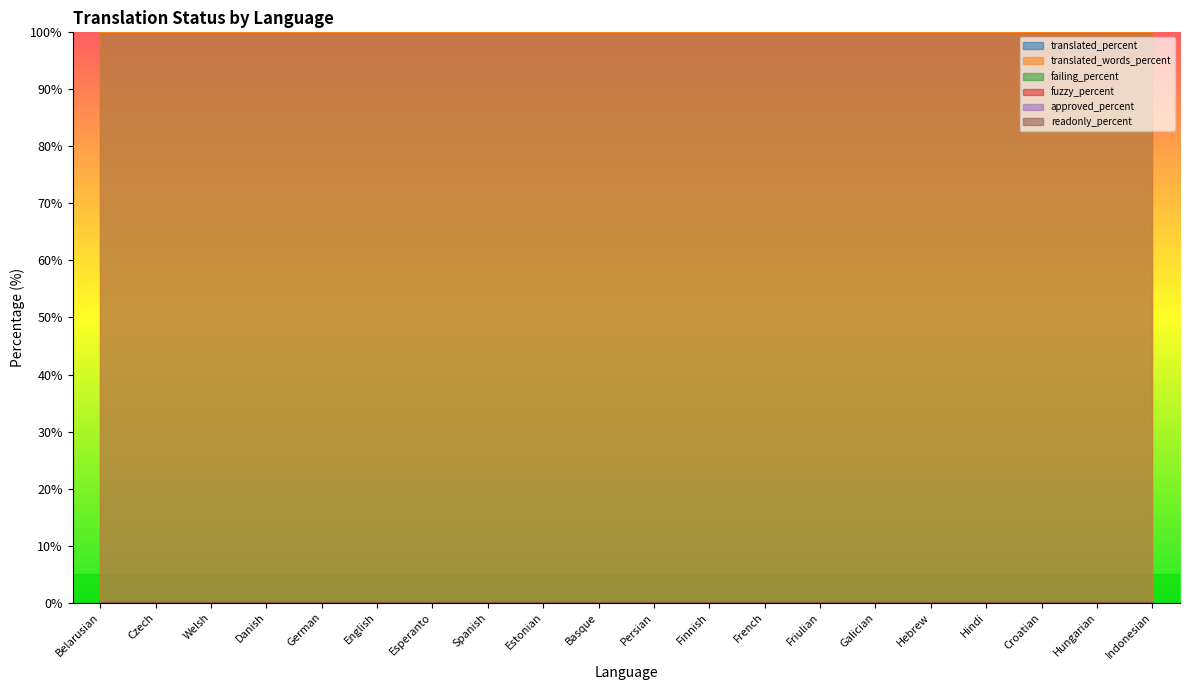

True or false: translated_percent and failing_percent intersect in this chart.

False